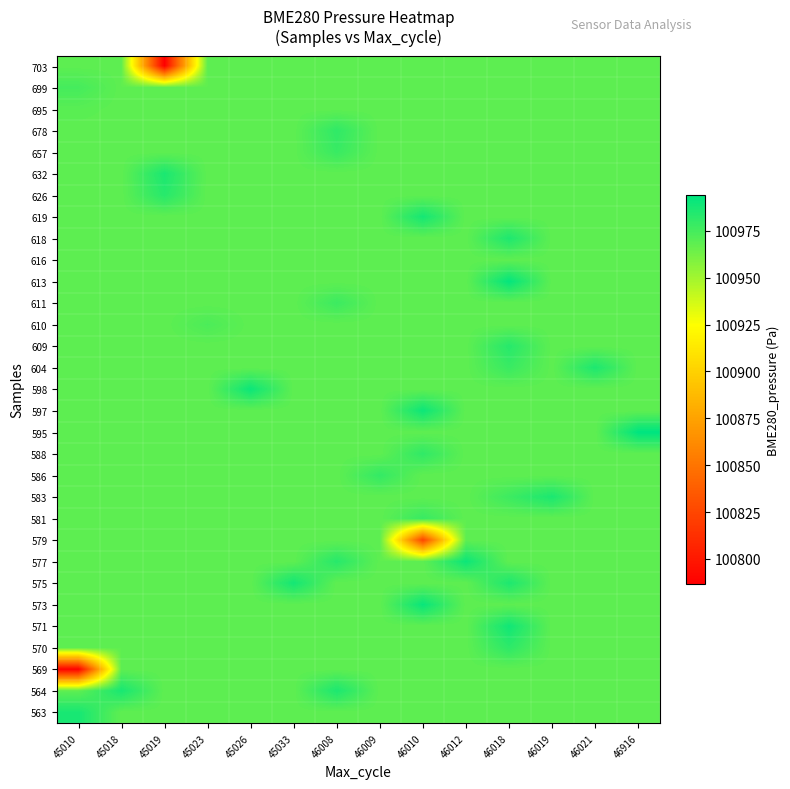

What is the total value across all series at 45026?

3130036.9